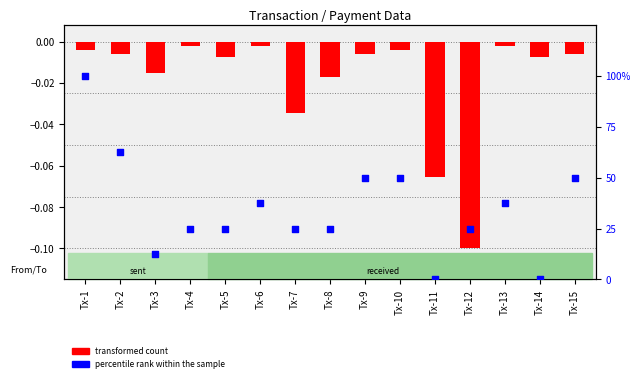

Which has a higher value, Tx-1 or Tx-9?

Tx-1